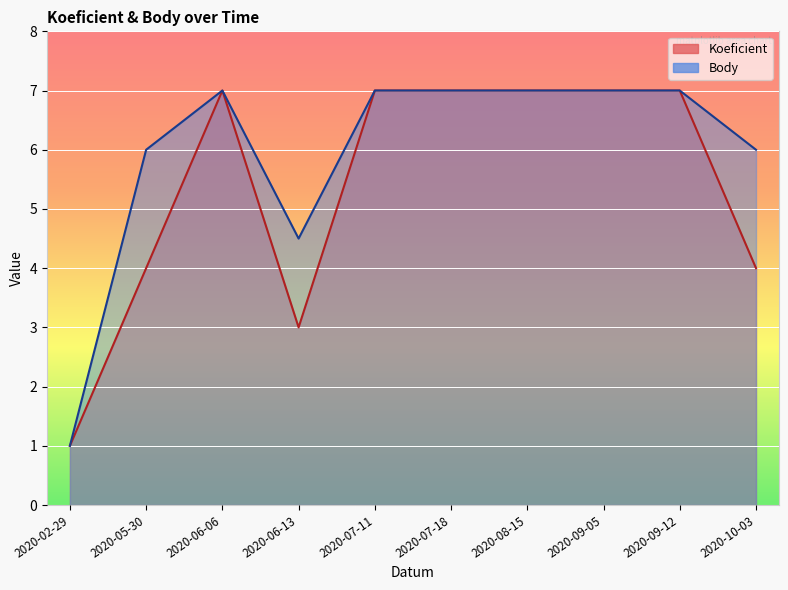

What is the difference between the second highest and minimum values in the Body series?

6.0